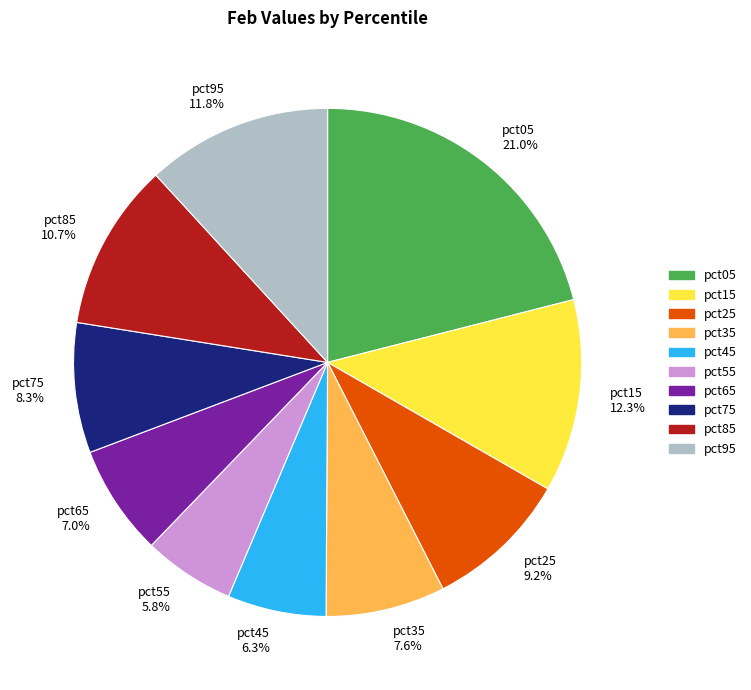

Which has a higher value, pct55 or pct75?

pct75